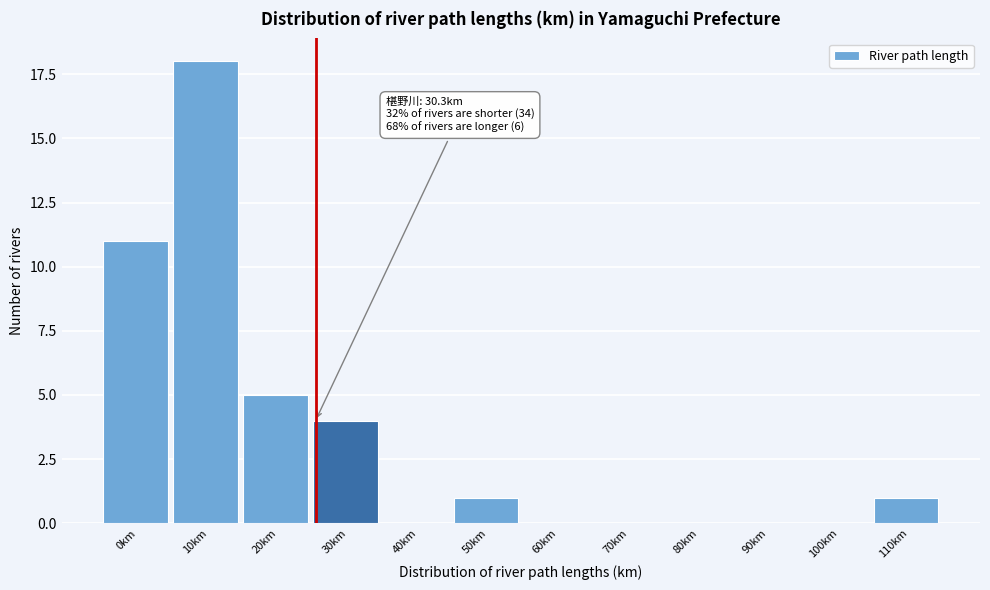

Reading left to right, extract all data points from this chart.

0km=11	10km=18	20km=5	30km=4	40km=0	50km=1	60km=0	70km=0	80km=0	90km=0	100km=0	110km=1